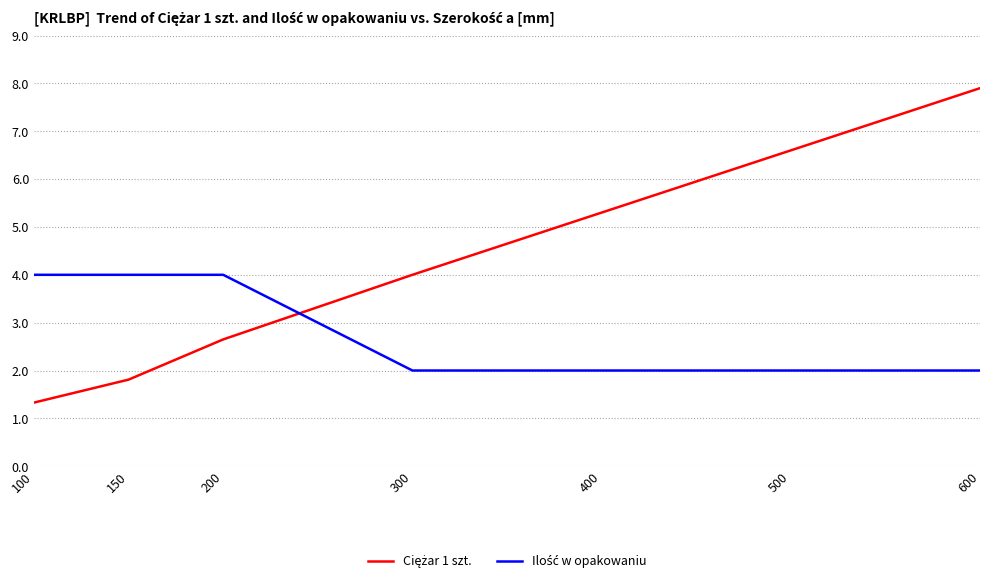

What is the maximum value shown in the chart?

7.9